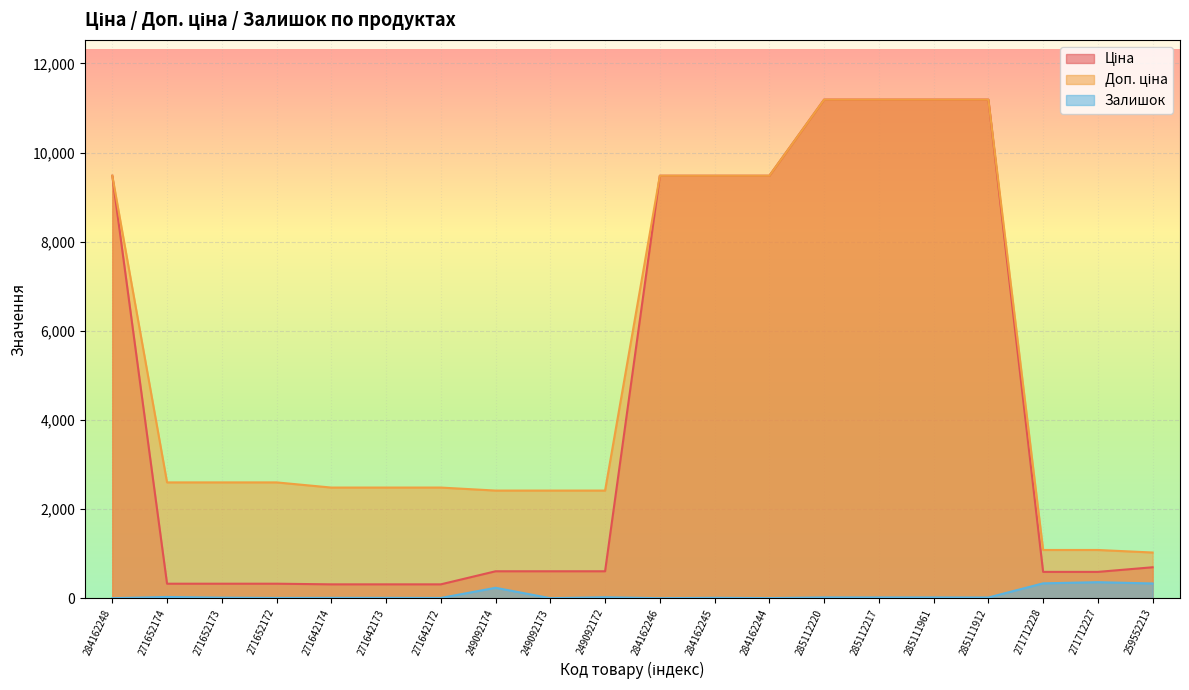

What is the label of the 13th point from the right?

249092174